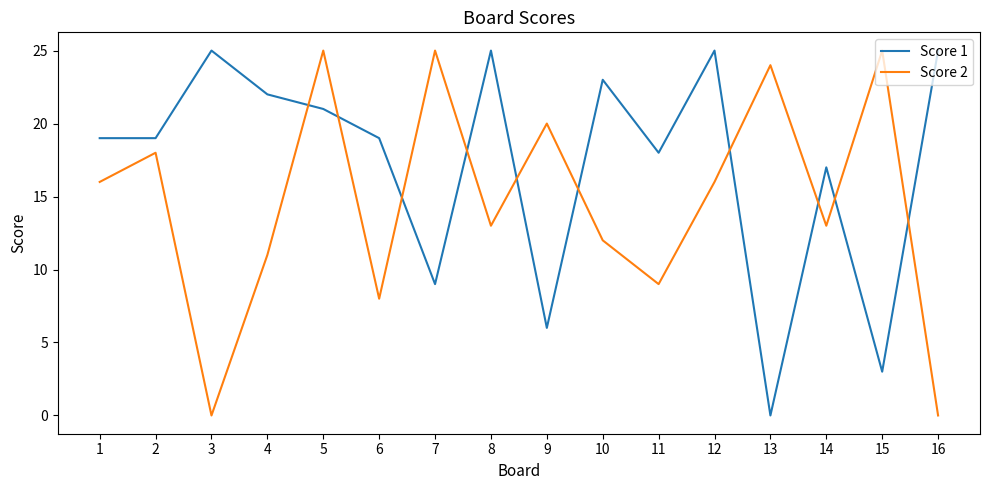

What is the sum of all Score 1 values?

276